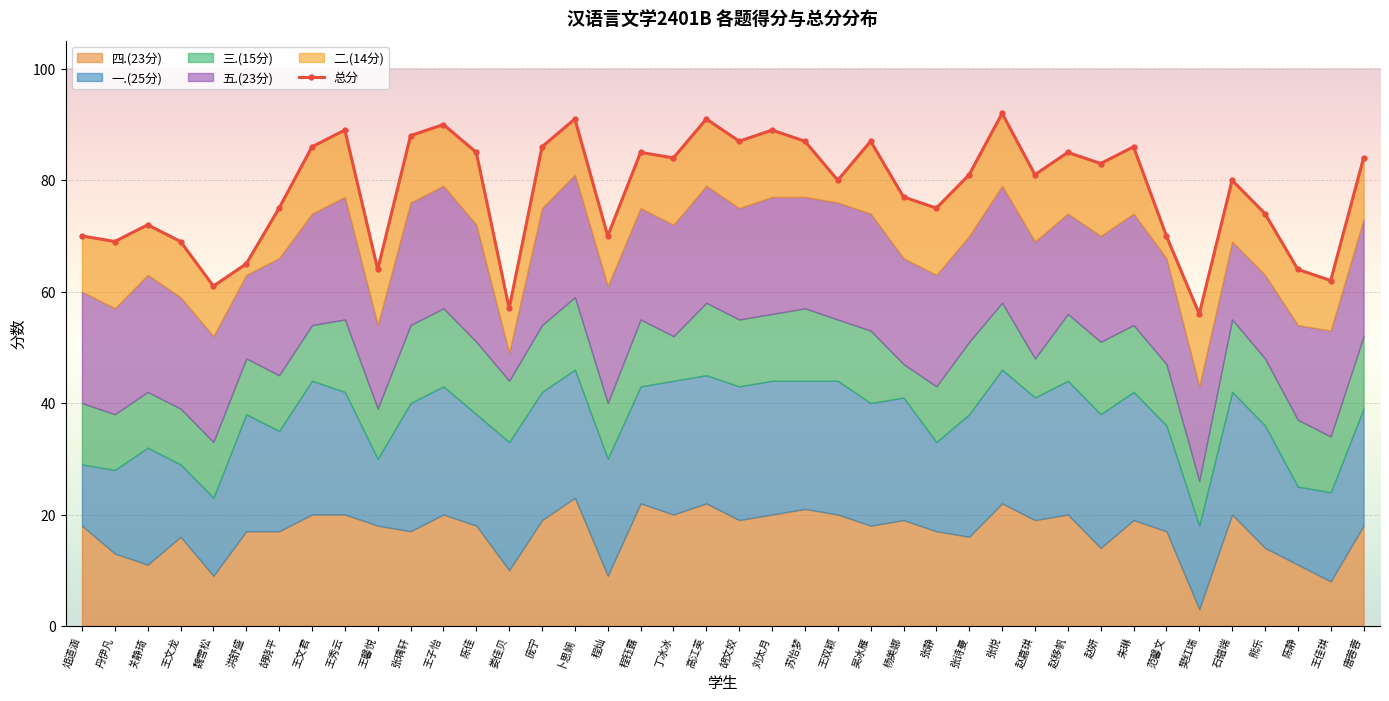

True or false: 三.(15分) and 总分 cross at least once.

False